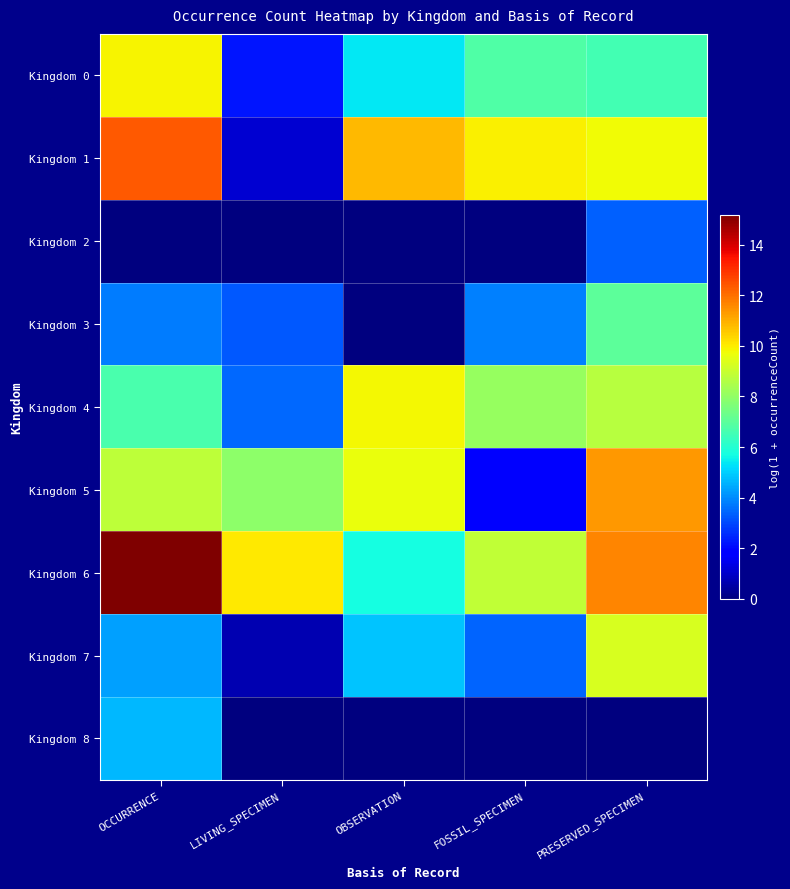

Between LIVING_SPECIMEN and OBSERVATION, which is larger?

OBSERVATION